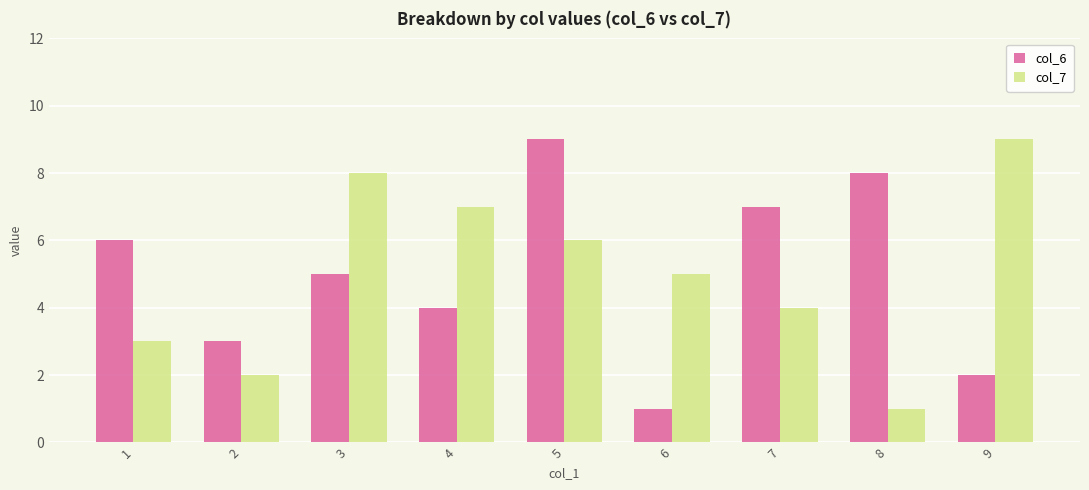

What is the difference between the highest and lowest values at 7?

3